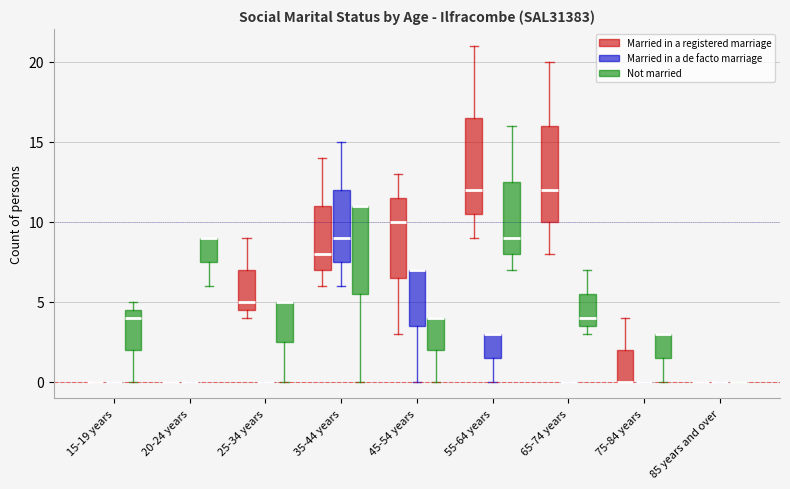

Where is the upper edge of the box for 25-34 years (Not married) on the y-axis? The values are not printed on the chart, so give them approximately, as read against the axis.

5.0